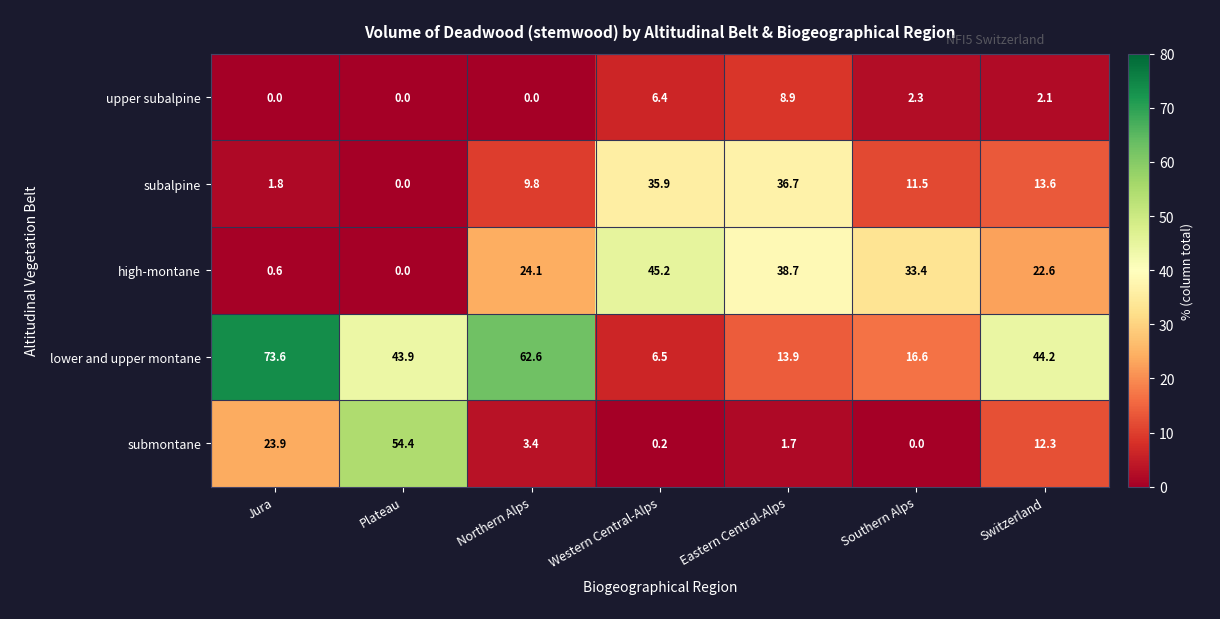

What is the total value across all series at Western Central-Alps?

94.2